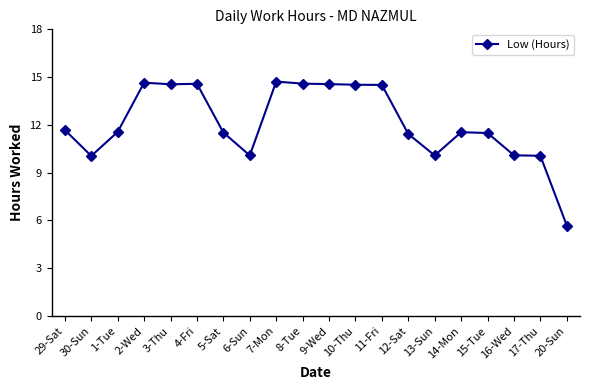

What is the sum of all values?

241.9